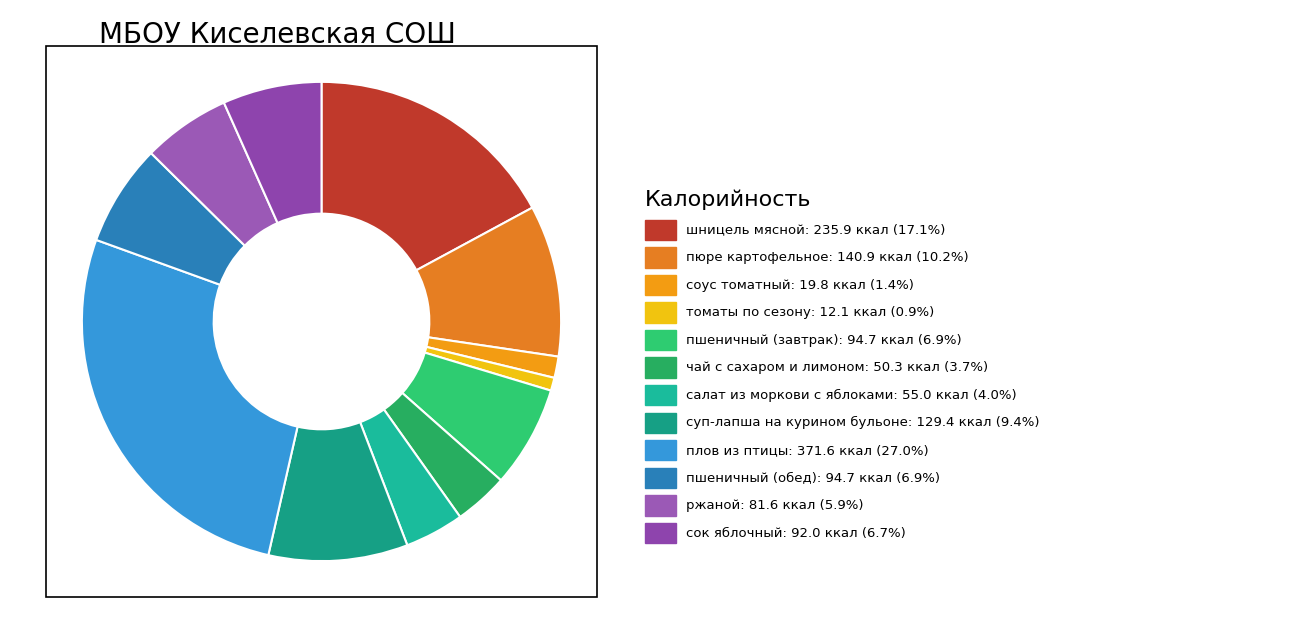

What is the smallest slice in the pie chart?

томаты по сезону